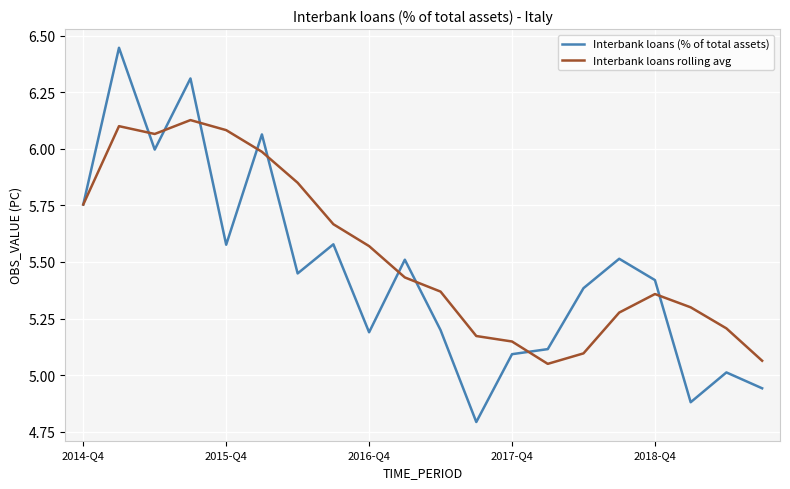

What is the smallest value displayed?

4.8